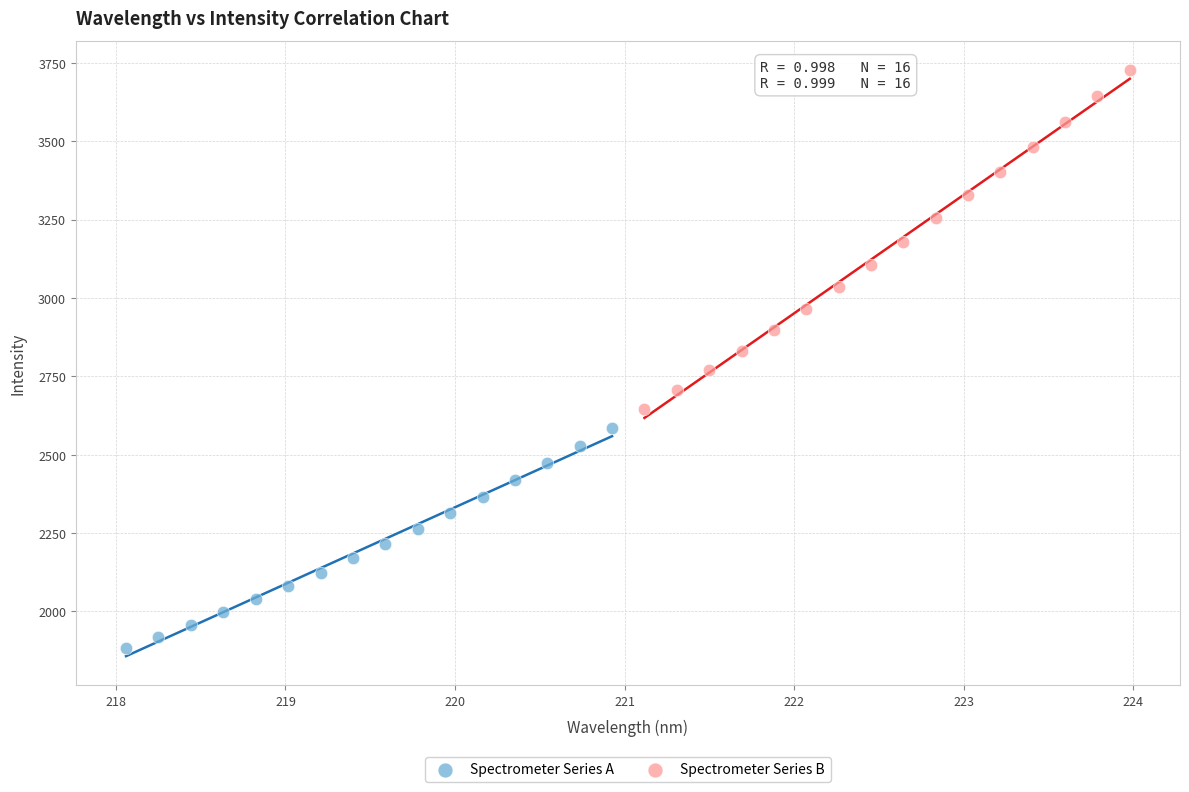

Which series contains the lowest Y value?

Spectrometer Series A